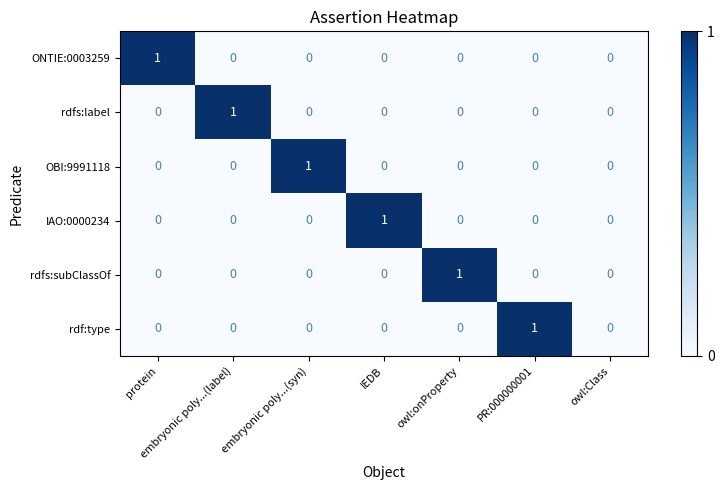

True or false: ONTIE:0003259 has a value of -1 at owl:Class.

False